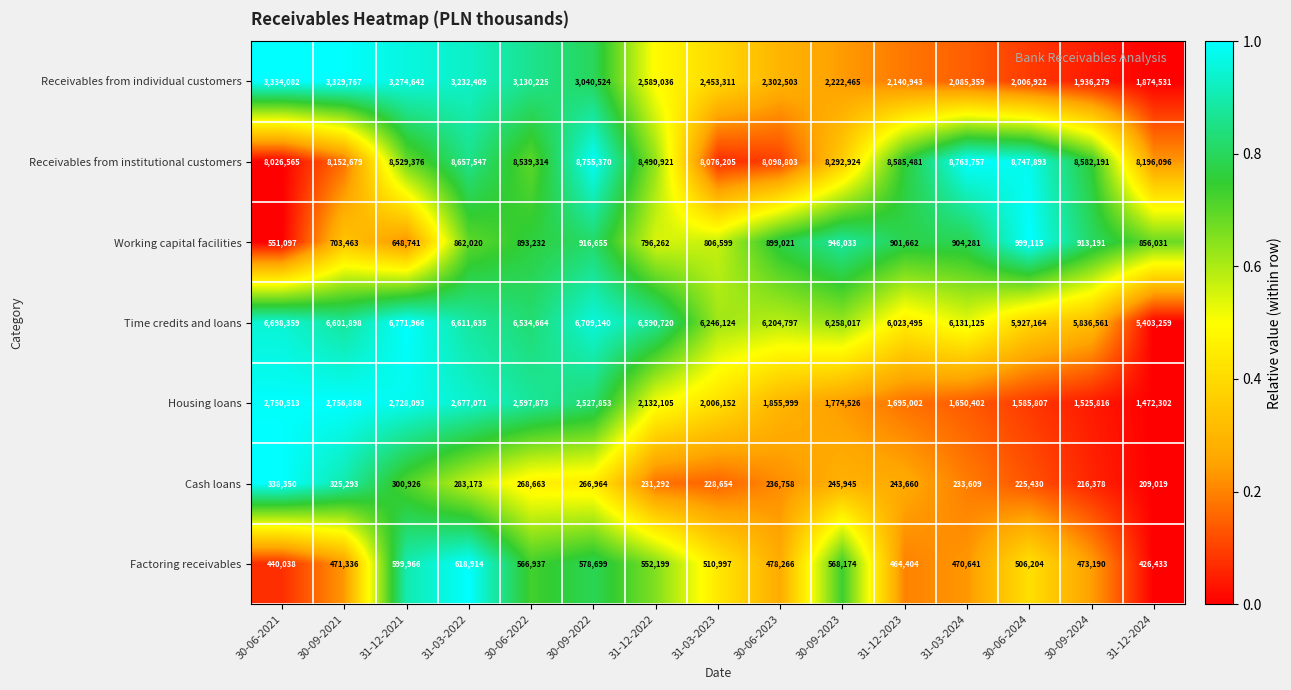

How many values in the Time credits and loans series are below 6258017?

7